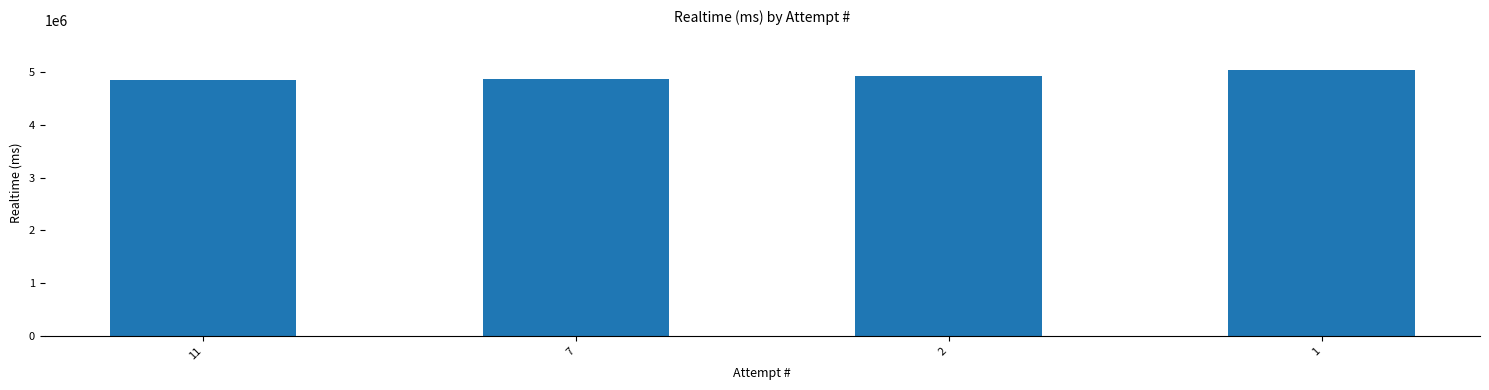

Is it true that the value at 1 is 5042328?

True